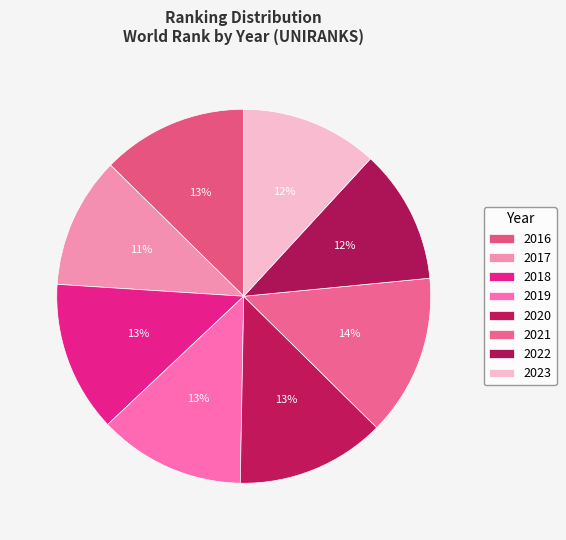

How many segments does this pie chart have?

8